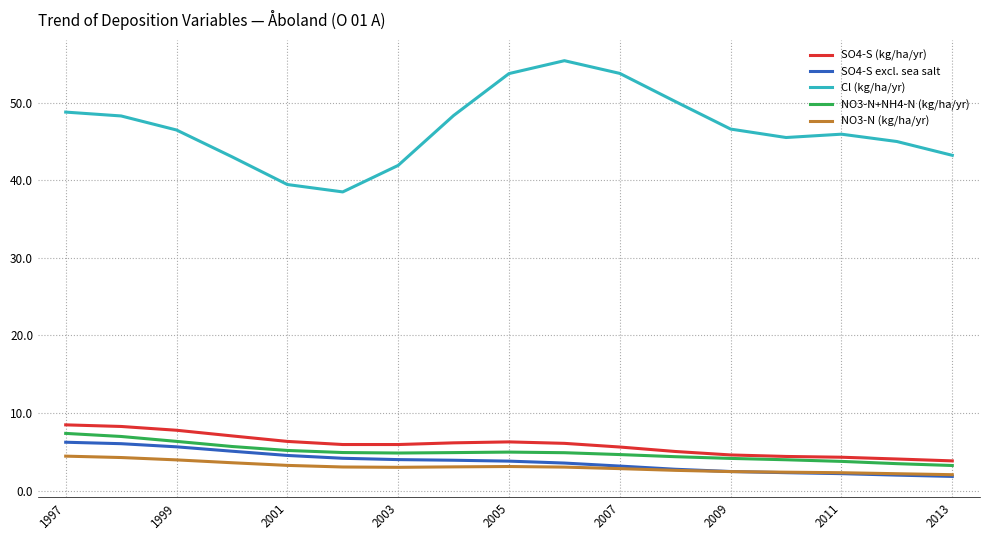

Which series has the largest total across all categories?

Cl (kg/ha/yr)